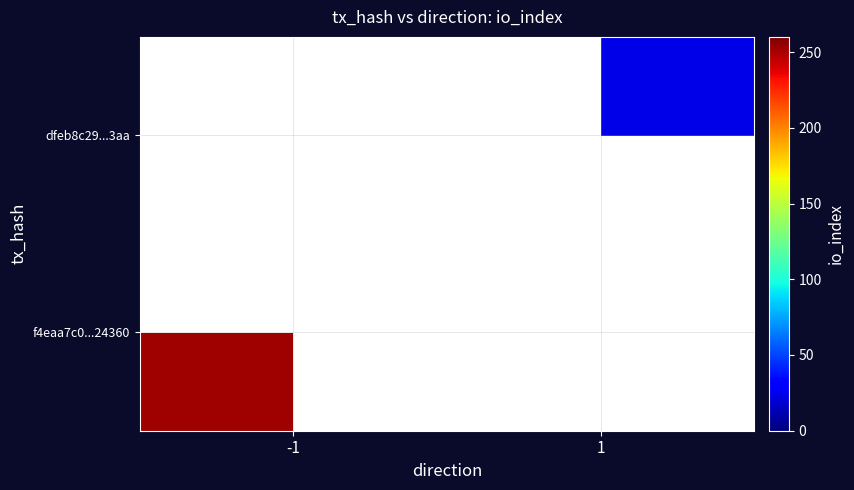

Rank the series by their maximum value, from lowest to highest.

f4eaa7c0...24360, dfeb8c29...3aa